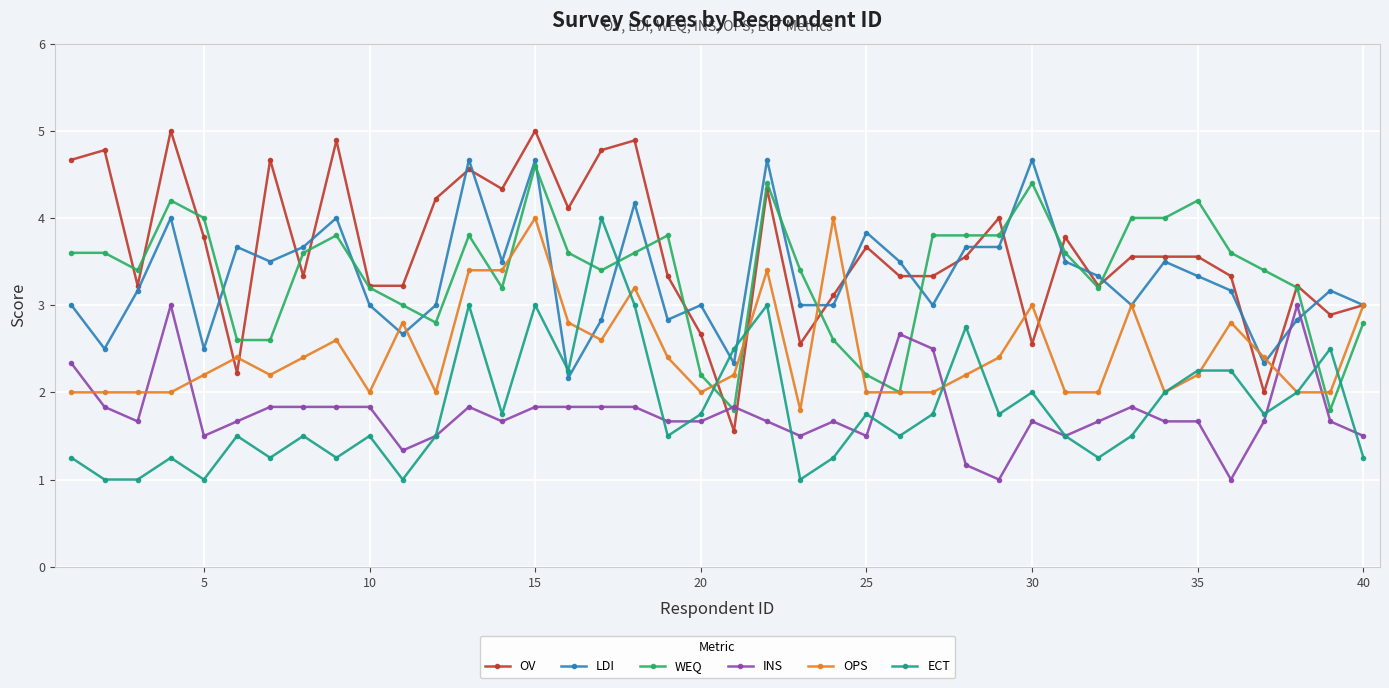

What is the value of the OV point at the 28th from the left?

3.6